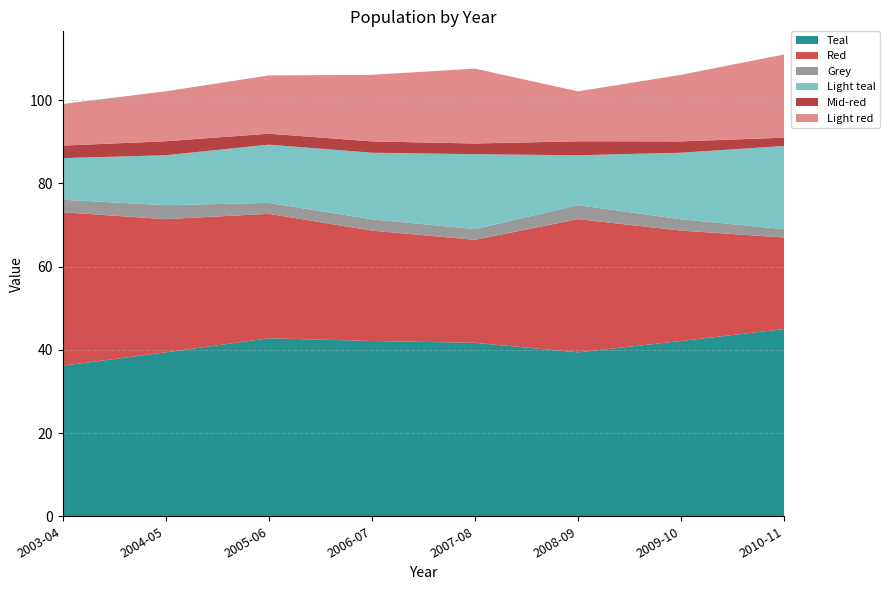

Reading right to left, extract all data points from this chart.

Teal: 2010-11=45.0	2009-10=42.1	2008-09=39.4	2007-08=41.7	2006-07=42.1	2005-06=42.8	2004-05=39.4	2003-04=36.2
Red: 2010-11=22.0	2009-10=26.5	2008-09=32.0	2007-08=24.8	2006-07=26.5	2005-06=29.9	2004-05=32.0	2003-04=36.9
Grey: 2010-11=2.0	2009-10=2.7	2008-09=3.4	2007-08=2.6	2006-07=2.7	2005-06=2.6	2004-05=3.4	2003-04=3.0
Light teal: 2010-11=20.0	2009-10=16.0	2008-09=12.0	2007-08=18.0	2006-07=16.0	2005-06=14.0	2004-05=12.0	2003-04=10.0
Mid-red: 2010-11=2.0	2009-10=2.7	2008-09=3.4	2007-08=2.6	2006-07=2.7	2005-06=2.6	2004-05=3.4	2003-04=3.0
Light red: 2010-11=20.0	2009-10=16.0	2008-09=12.0	2007-08=18.0	2006-07=16.0	2005-06=14.0	2004-05=12.0	2003-04=10.0